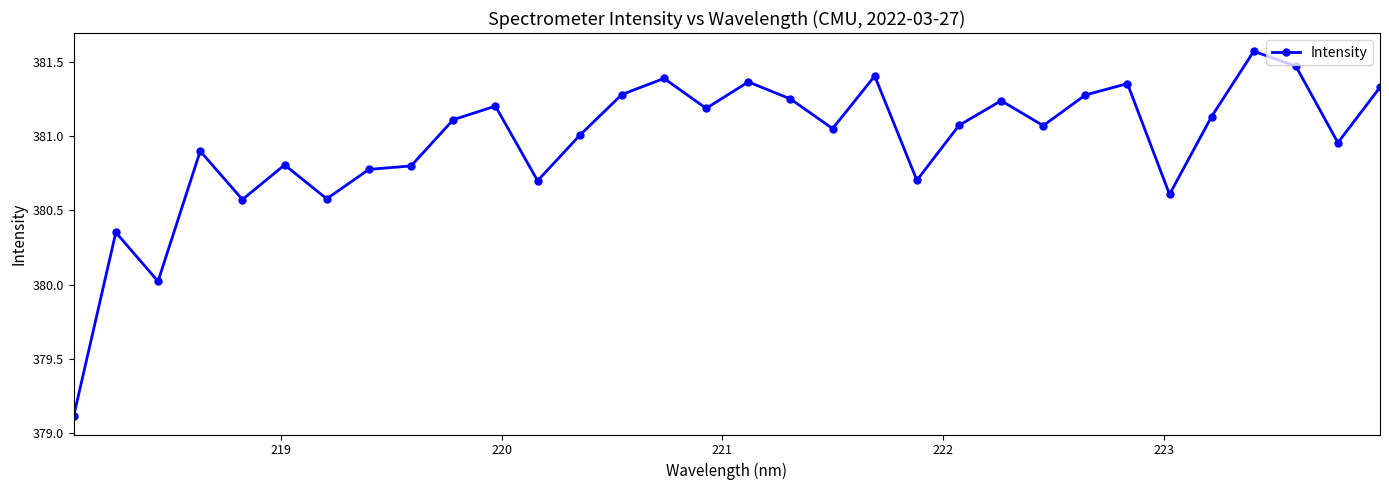

What is the greatest value displayed?

381.6